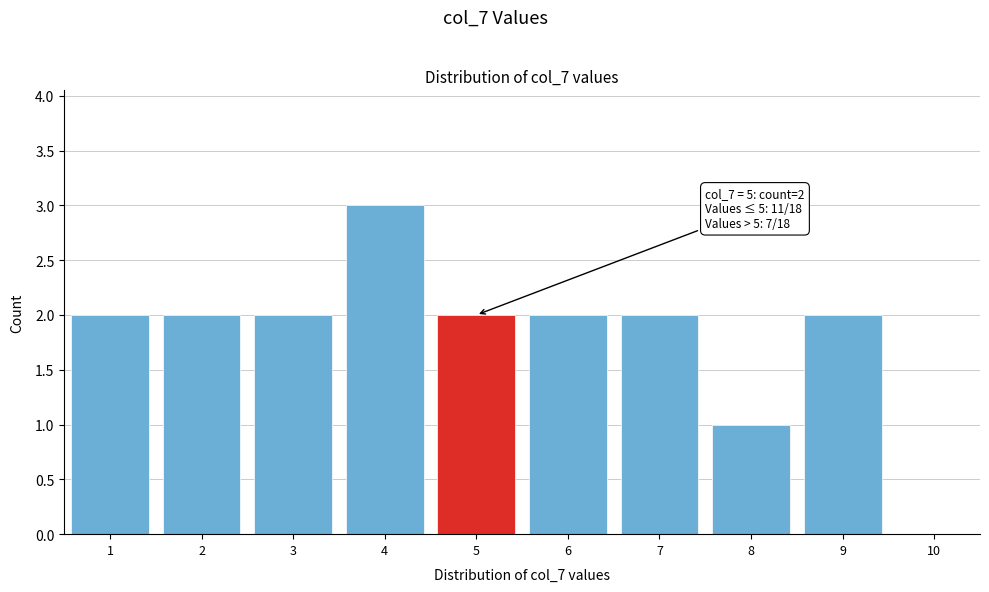

Which range on the x-axis has the tallest bar?

3.5 to 4.5